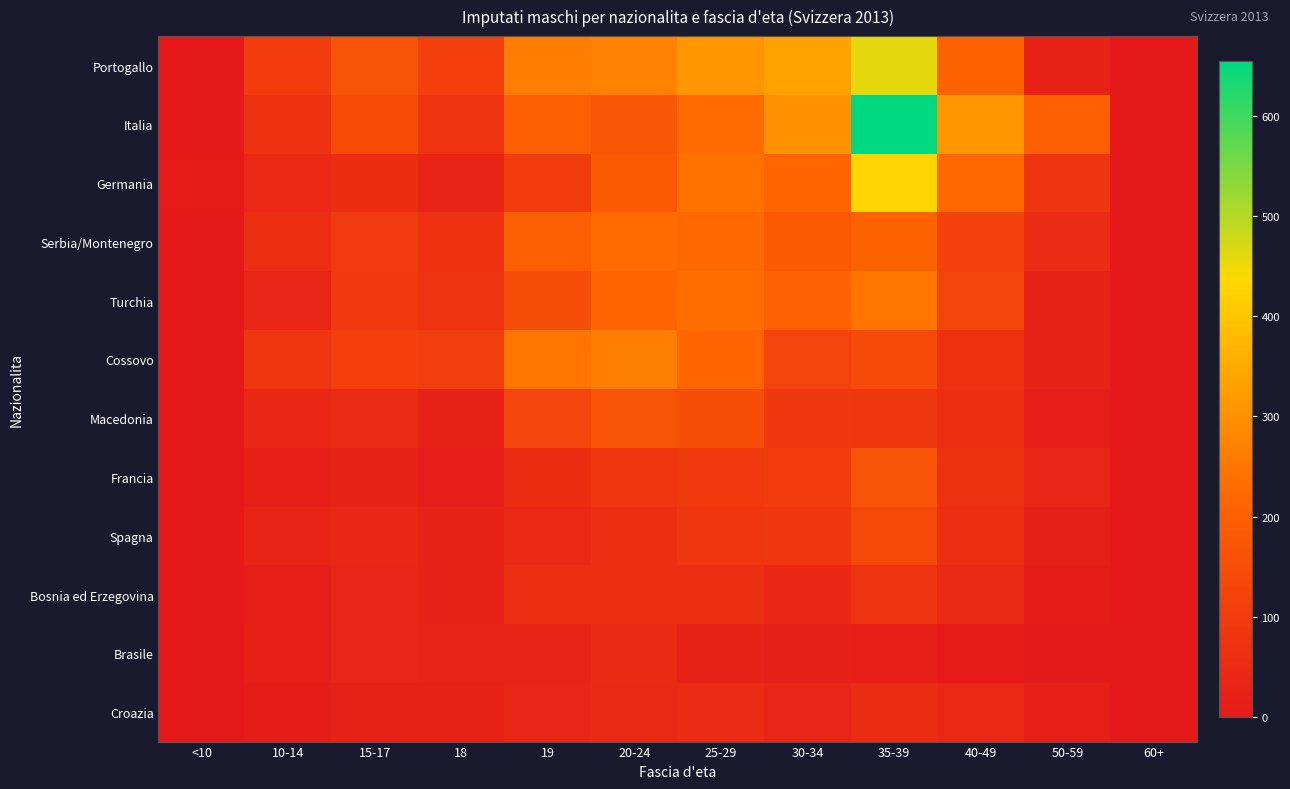

At 50-59, list the series in order from smallest to largest.

Brasile, Bosnia ed Erzegovina, Macedonia, Croazia, Spagna, Turchia, Cossovo, Portogallo, Francia, Serbia/Montenegro, Germania, Italia